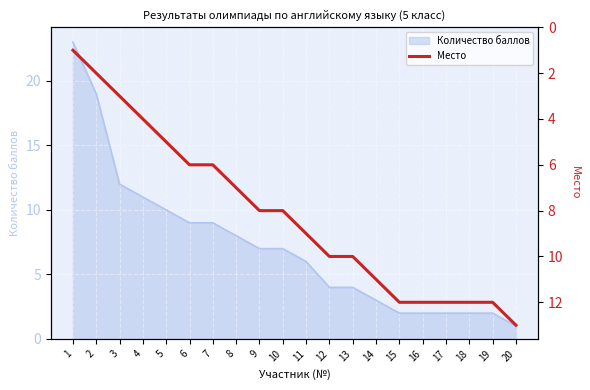

Is it true that Количество баллов equals 3 at 14?

True